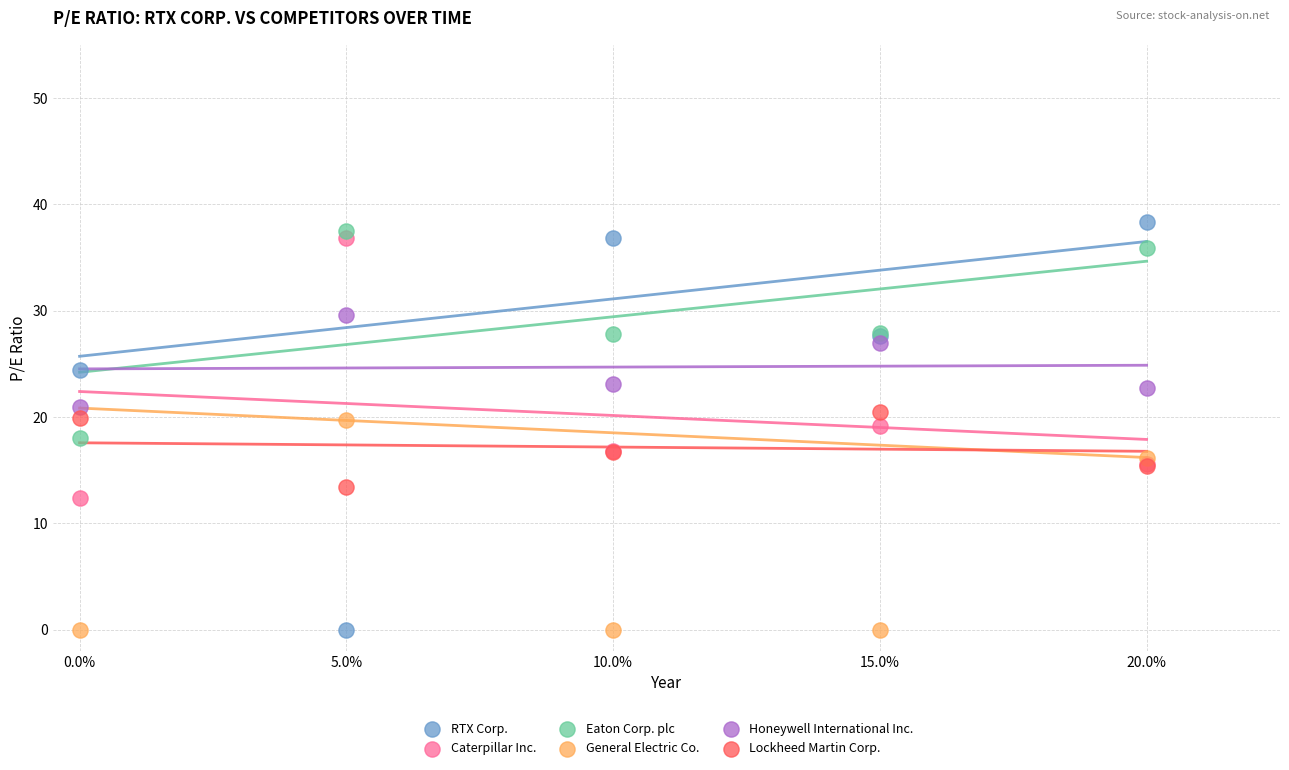

Which series has the largest Y range (max minus min)?

RTX Corp.